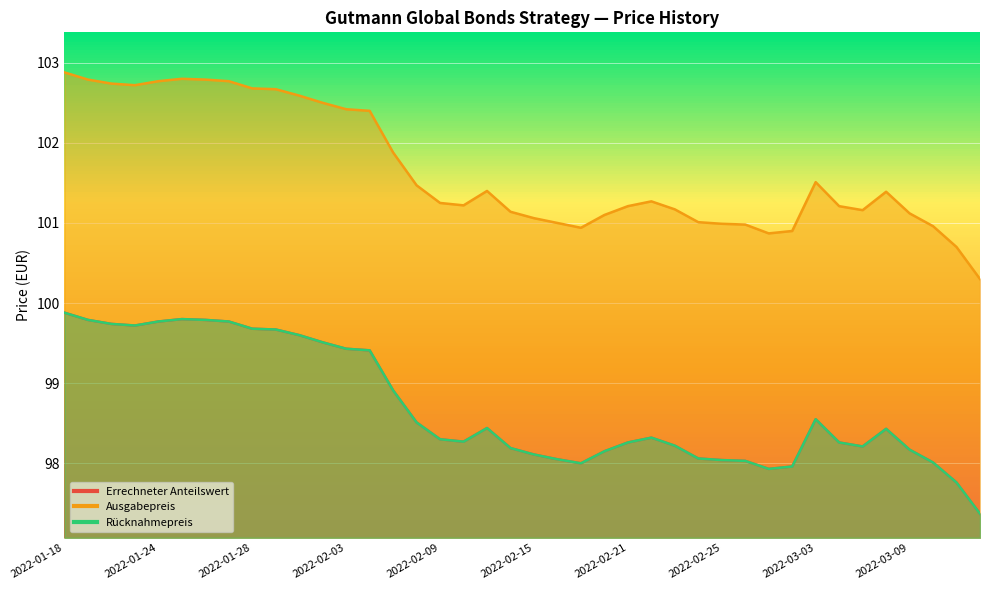

What is the value of the Rücknahmepreis point at the 39th from the left?

97.8